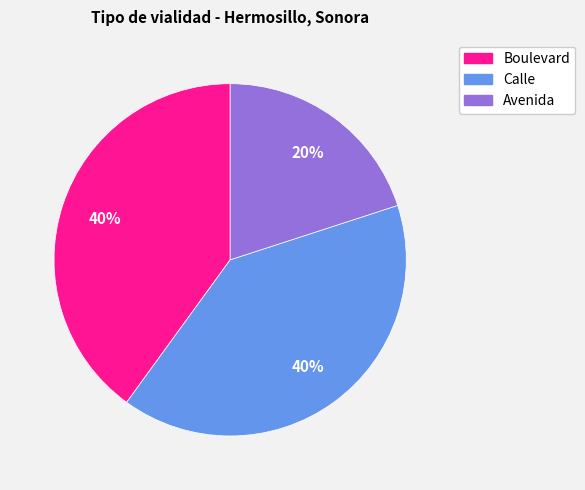

To the nearest percent, what percentage of the pie is Boulevard?

40%